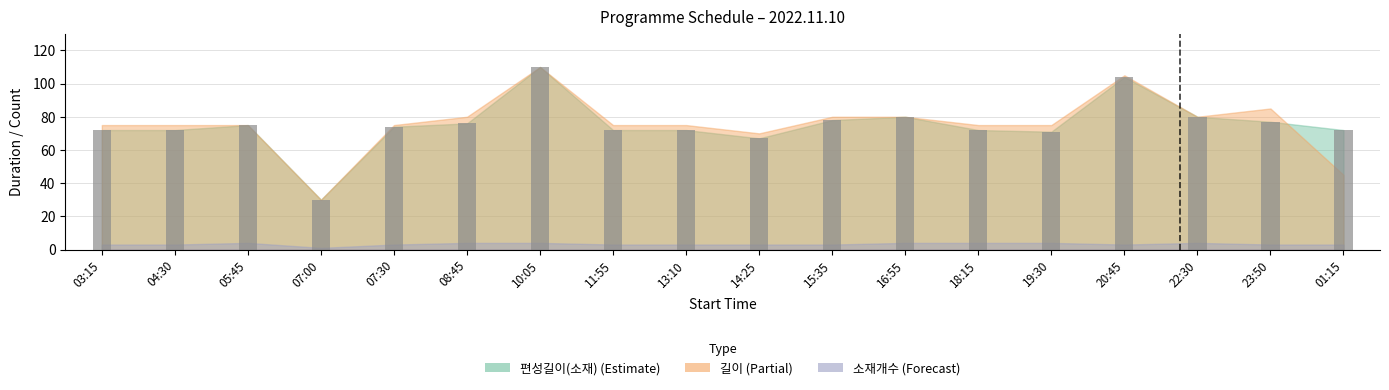

What is the label of the 8th bar from the left?

11:55